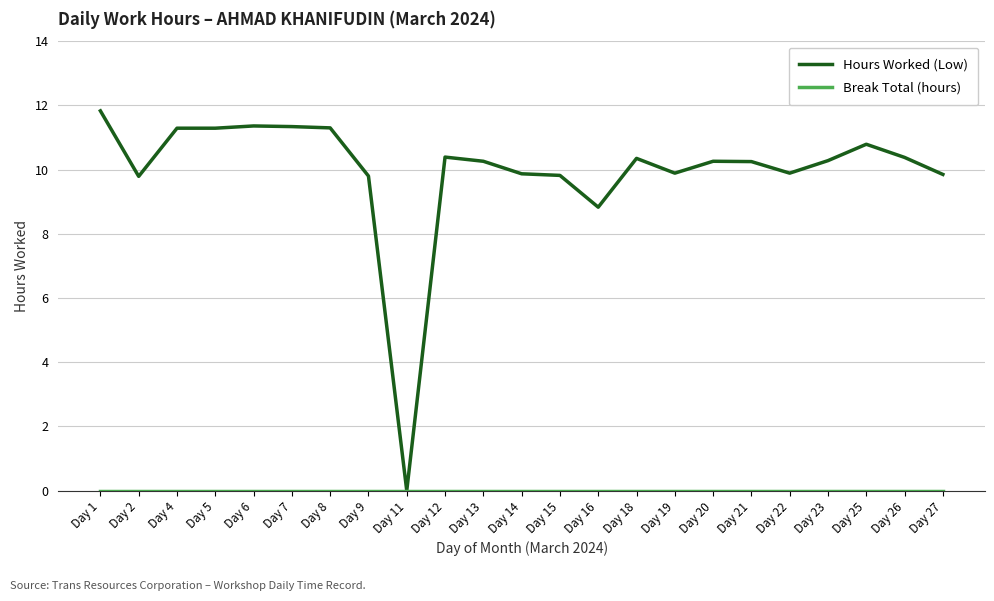

What is the spread (max minus min) of values at Day 1?

11.8